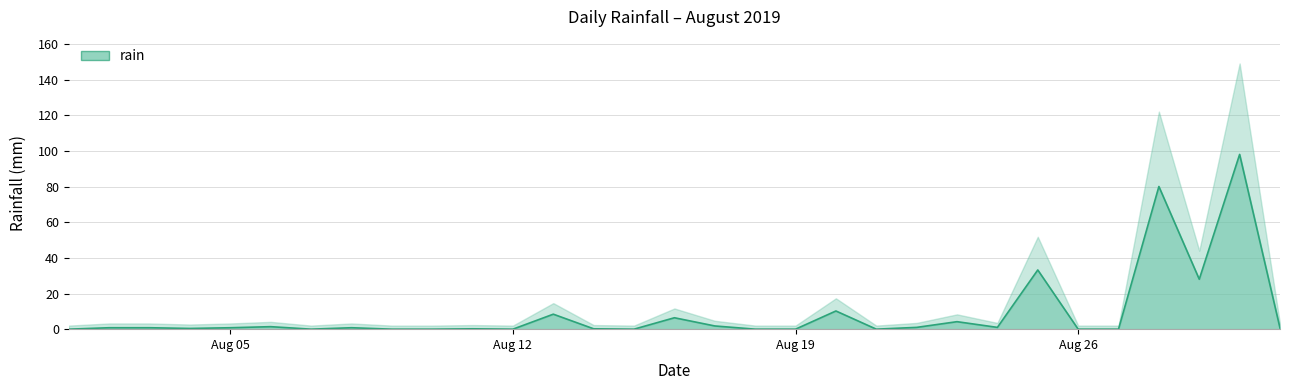

What is the difference between the maximum and minimum values?

98.0